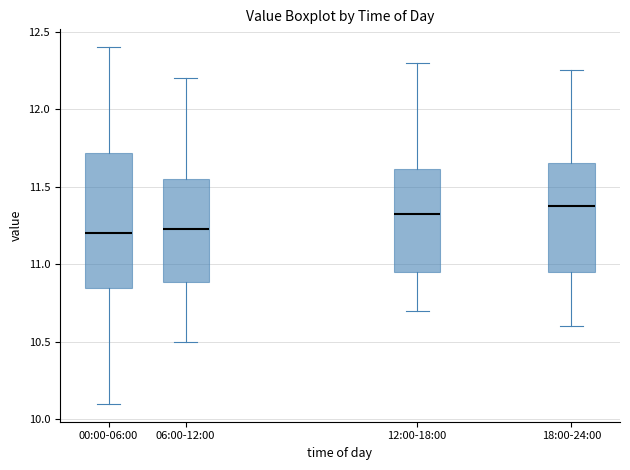

Where is the upper edge of the box for 12:00-18:00 on the y-axis? The values are not printed on the chart, so give them approximately, as read against the axis.

11.60